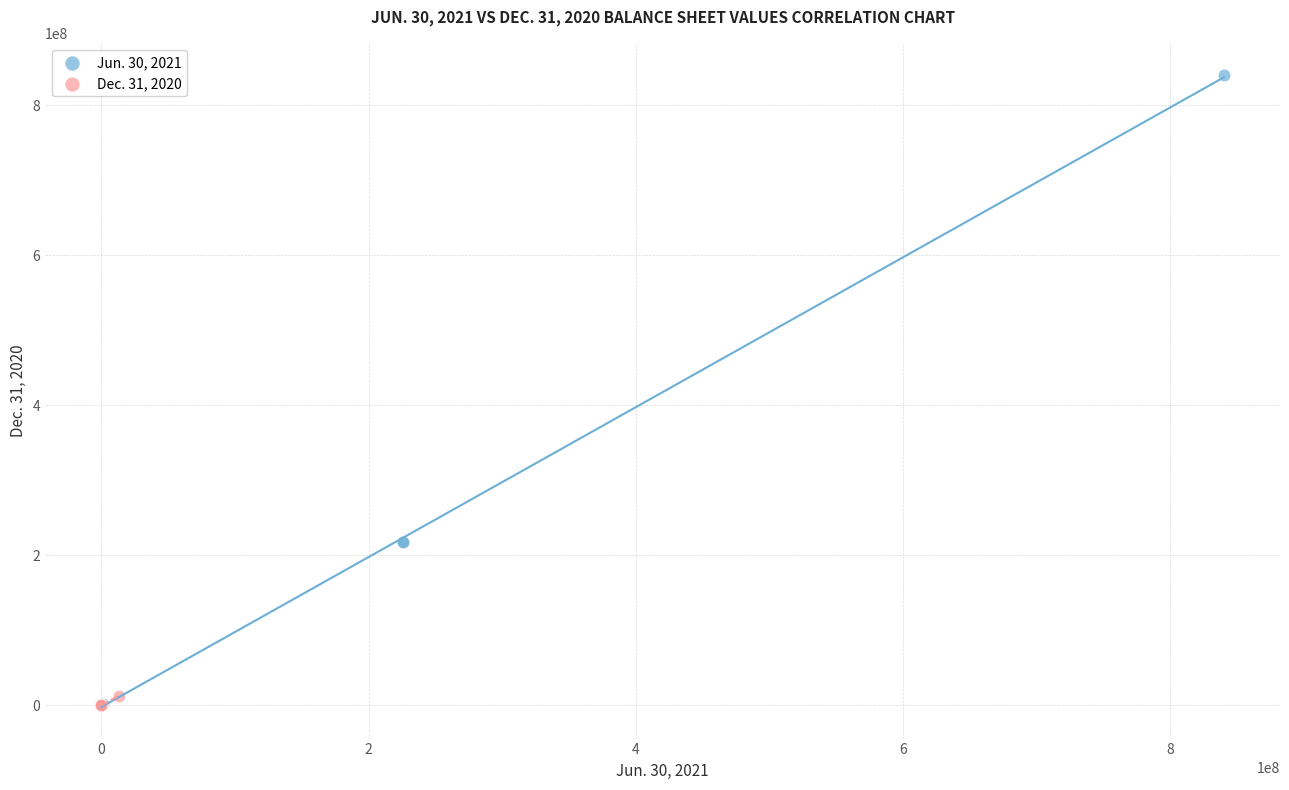

Which series reaches the maximum Y coordinate?

Jun. 30, 2021